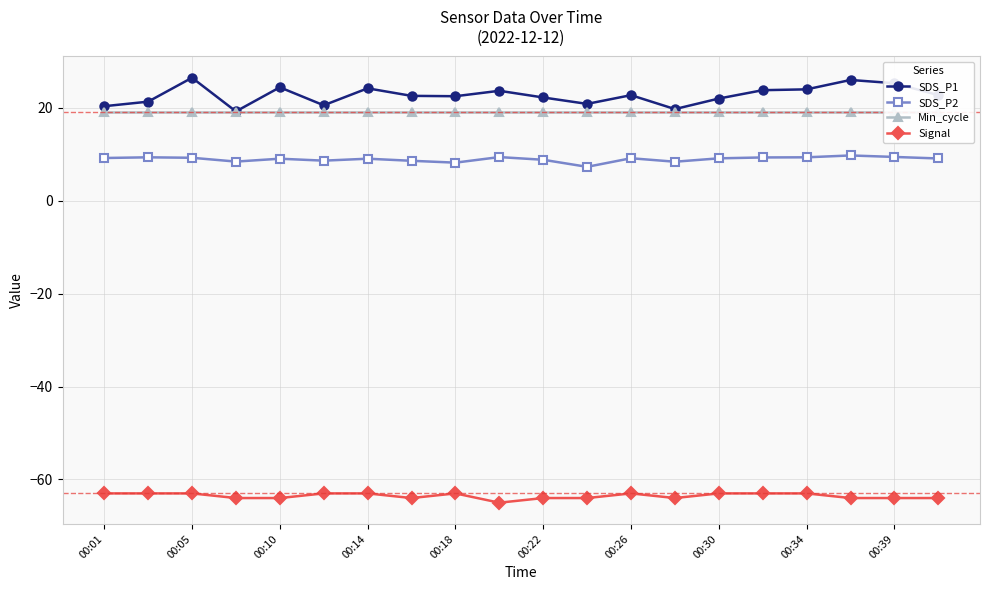

Rank the series at 11 from lowest to highest value.

Signal, SDS_P2, Min_cycle, SDS_P1